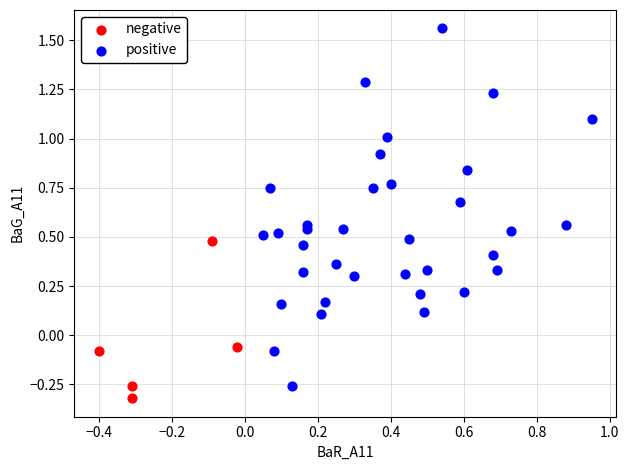

Which series reaches the minimum Y coordinate?

negative